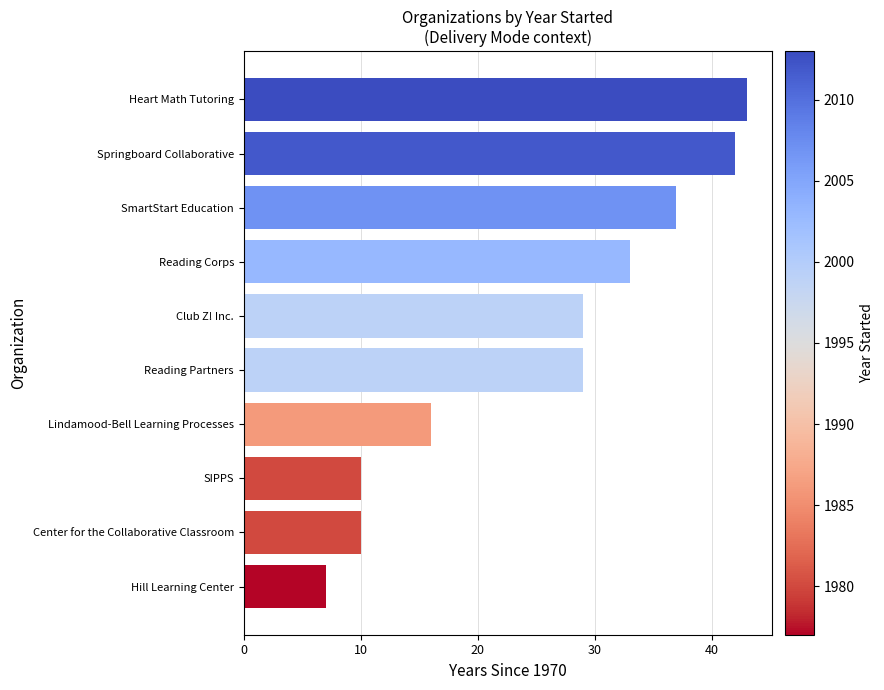

What is the greatest value displayed?

43